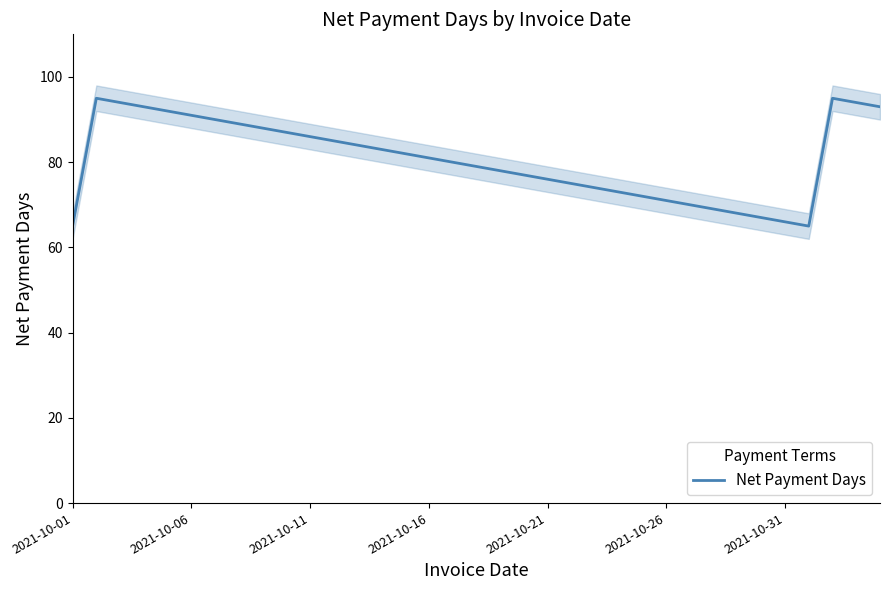

At which category does the data reach its first local valley?

31